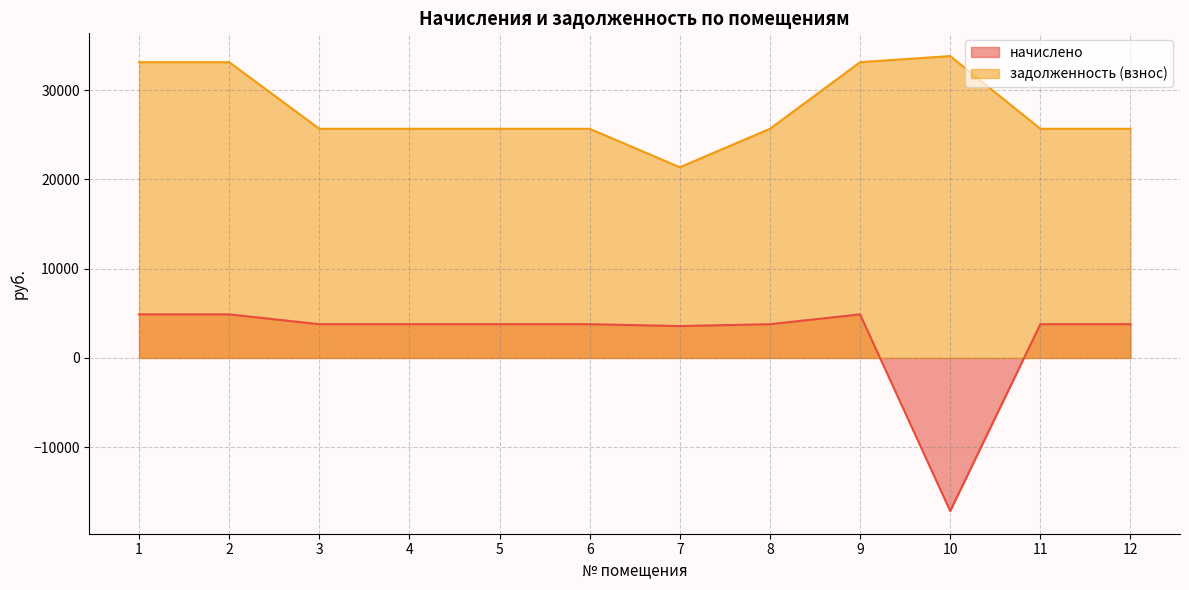

Reading left to right, list all the values displayed in this chart.

начислено: 1=4882.8	2=4882.8	3=3783.0	4=3783.0	5=3783.0	6=3783.0	7=3572.4	8=3783.0	9=4882.8	10=-17145.2	11=3783.0	12=3783.0
задолженность (взнос): 1=33139.1	2=33139.1	3=25675.0	4=25675.0	5=25675.0	6=25675.0	7=21365.9	8=25675.0	9=33139.1	10=33822.2	11=25675.0	12=25675.0